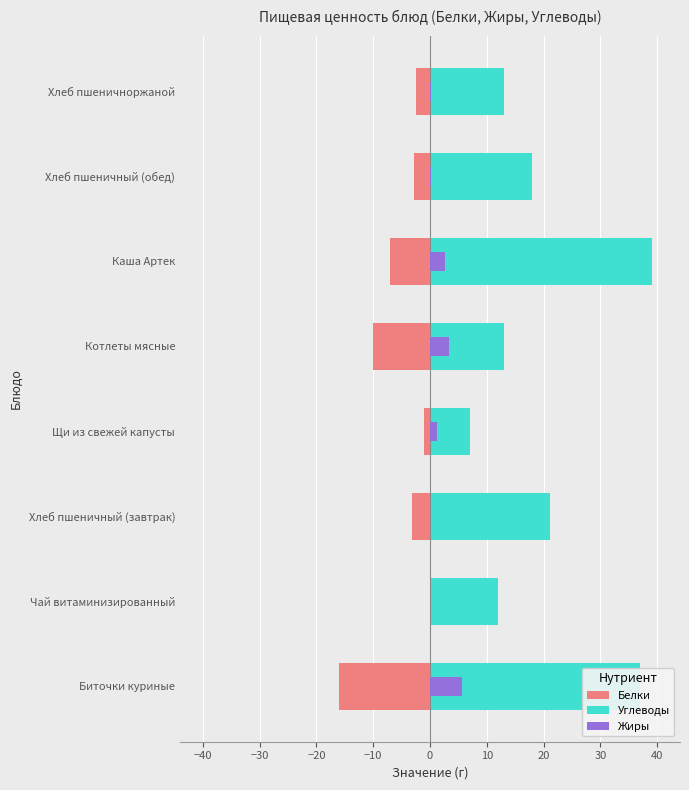

What are all the series names shown in the legend?

Белки, Углеводы, Жиры